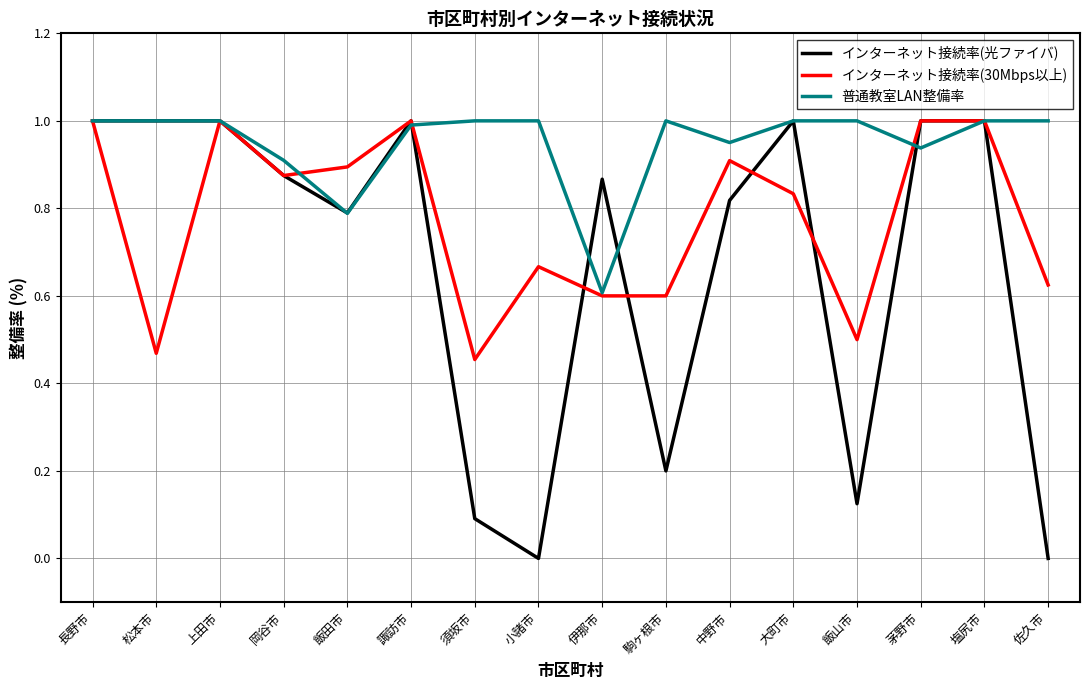

True or false: インターネット接続率(30Mbps以上) has a value of 0.3 at 松本市.

False